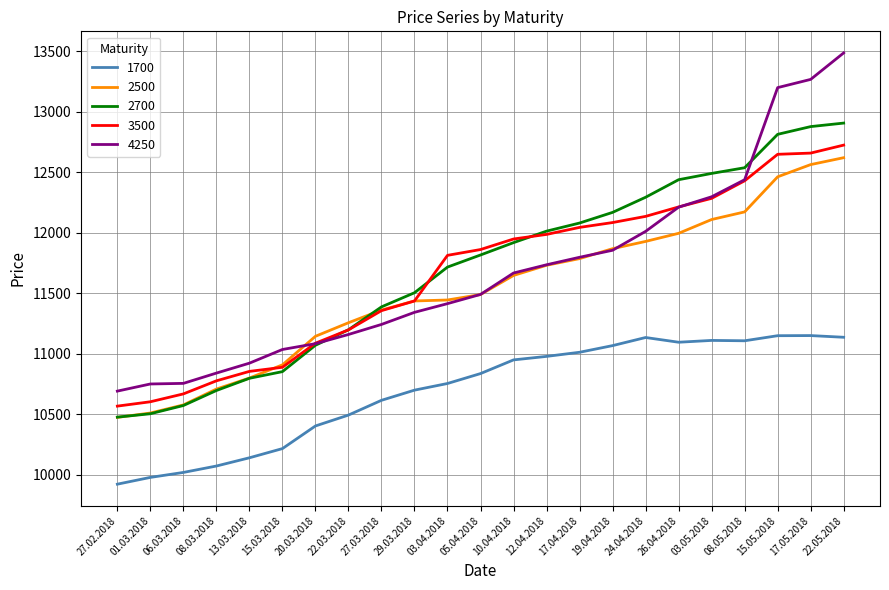

What is the difference between the highest and lowest values at 22.05.2018?

2350